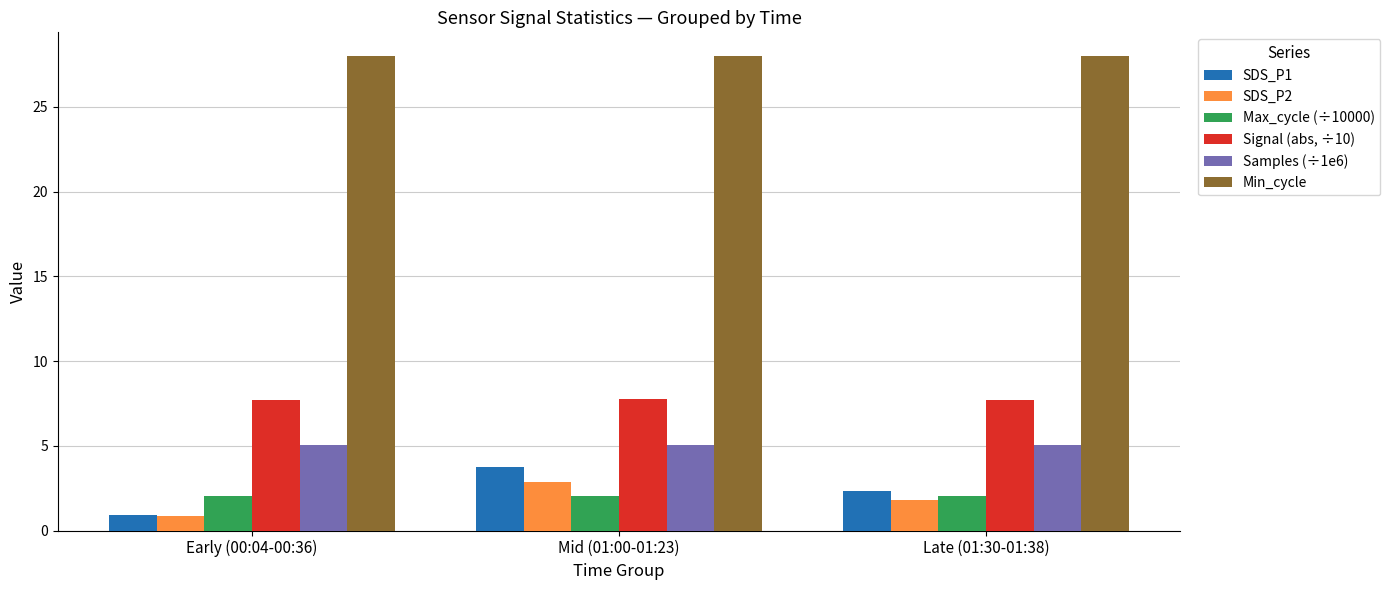

Rank the series by their maximum value, from highest to lowest.

Min_cycle, Signal (abs, ÷10), Samples (÷1e6), SDS_P1, SDS_P2, Max_cycle (÷10000)